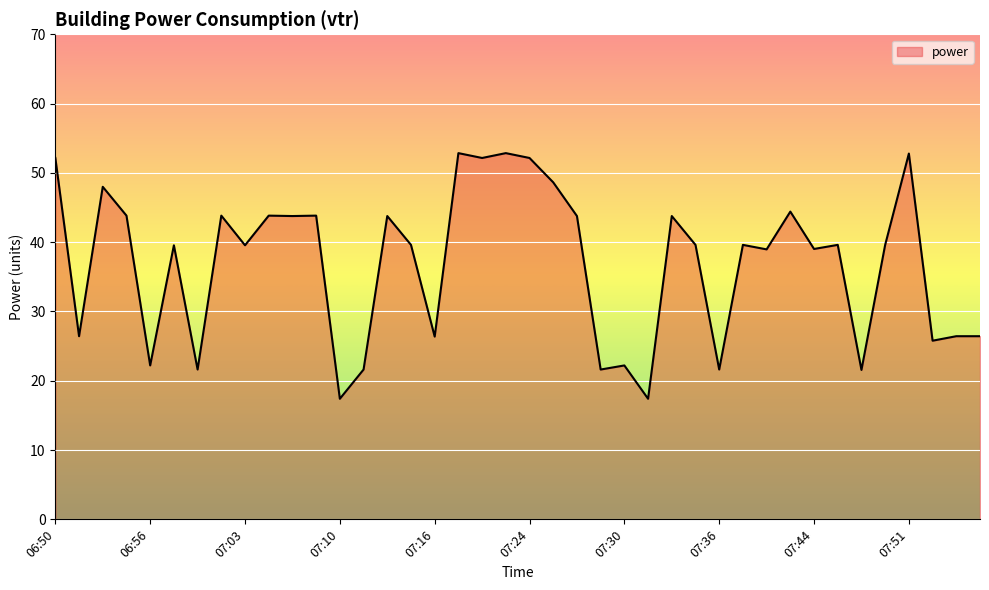

What is the difference between the maximum and minimum values?

35.5